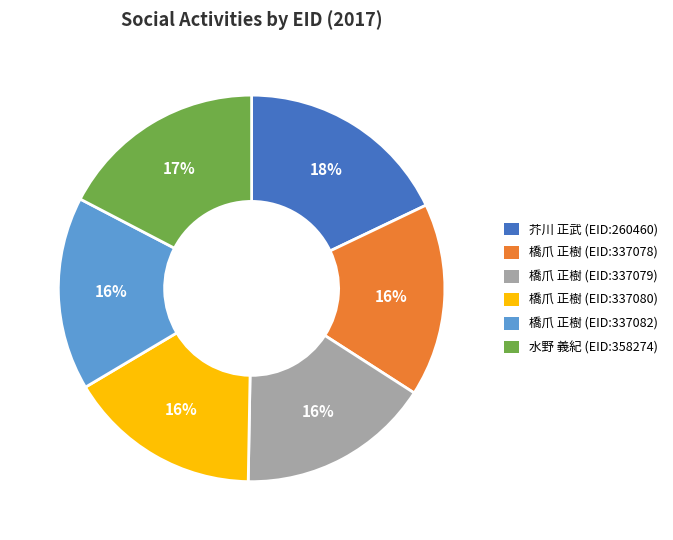

Is it true that 橋爪 正樹 (EID:337078) is 24% of the pie?

False